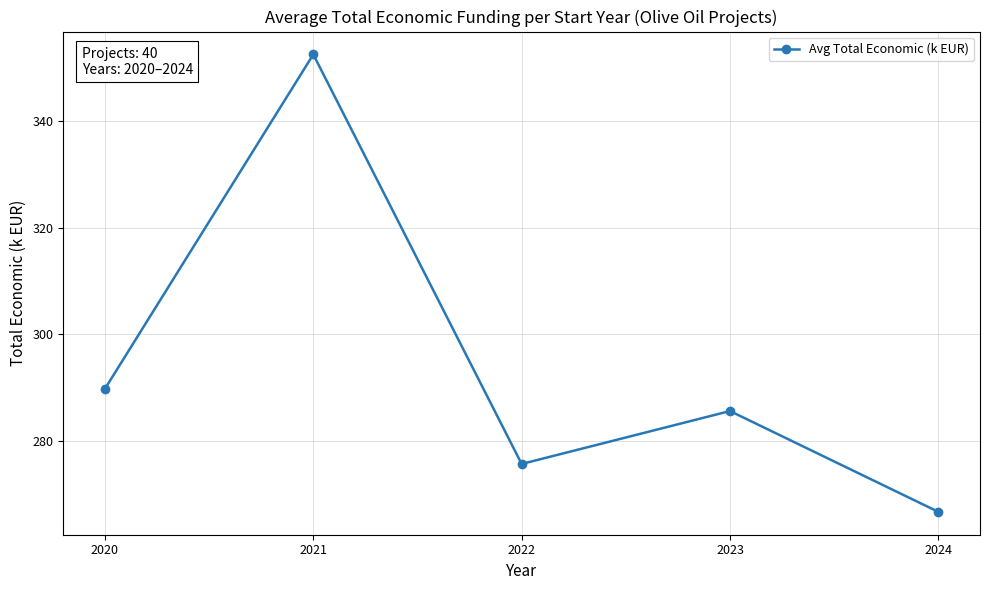

Between 2022 and 2021, which is larger?

2021